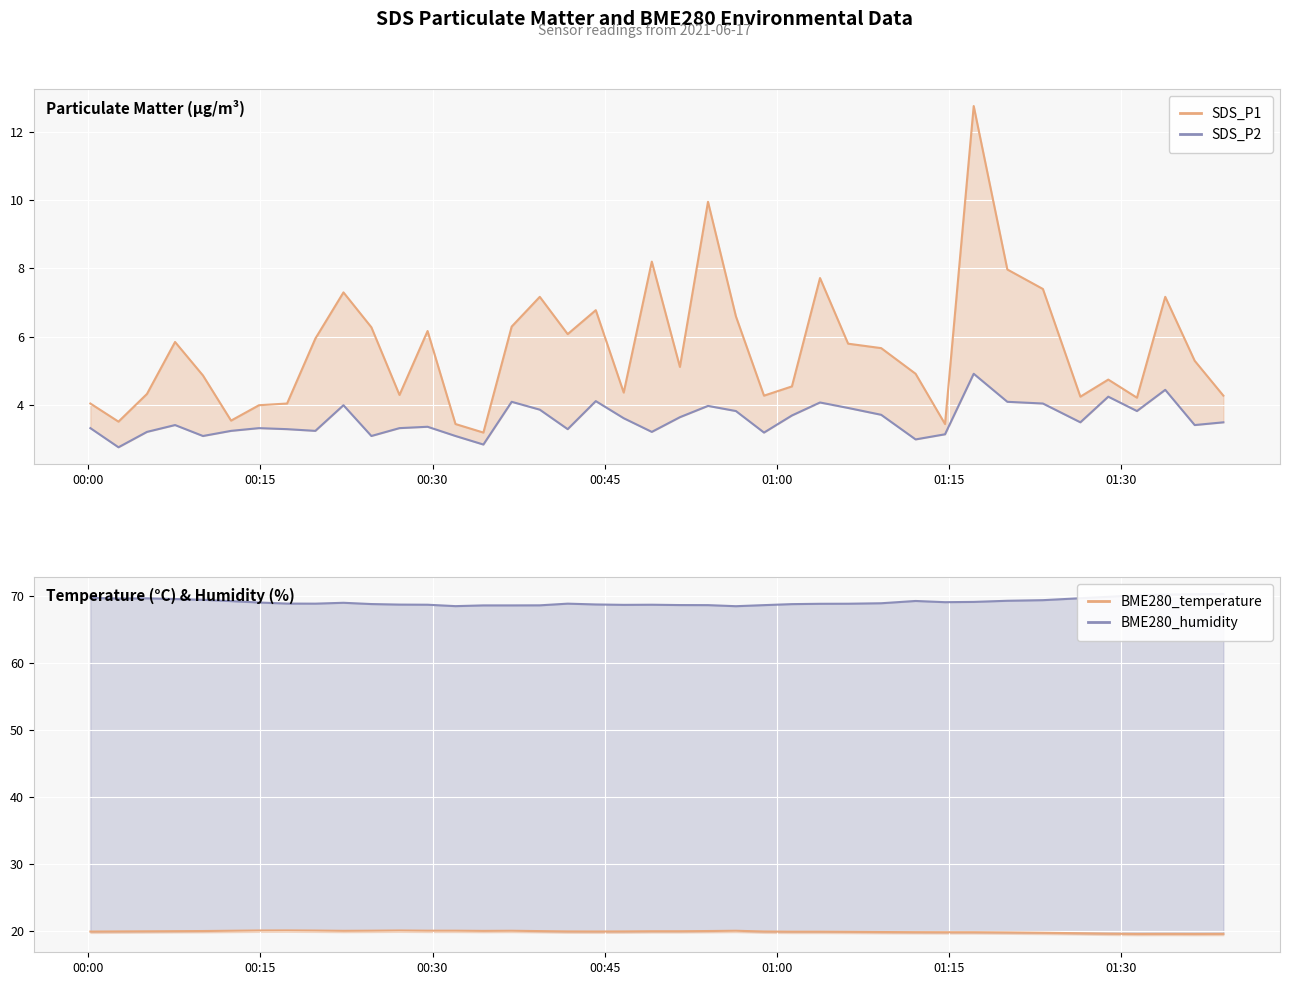

True or false: SDS_P1 and SDS_P2 intersect in this chart.

False